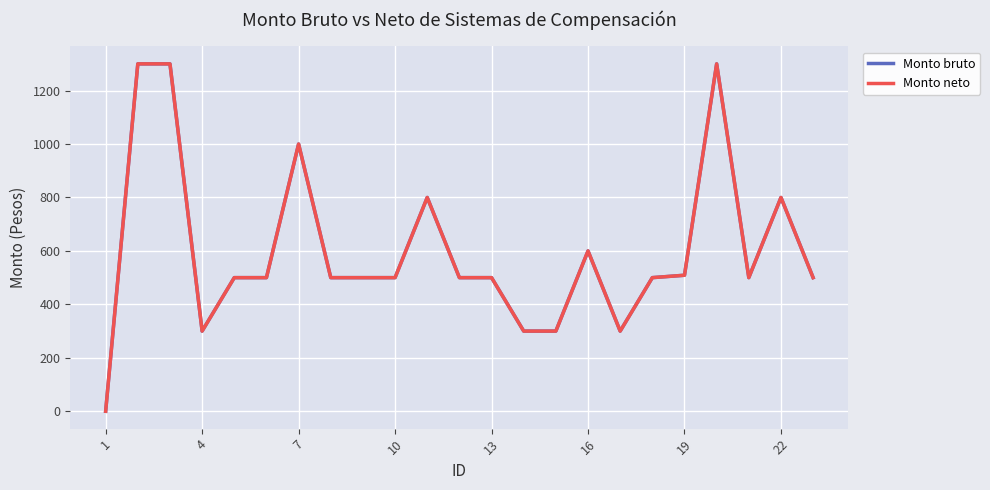

Does the chart have visible grid lines?

Yes